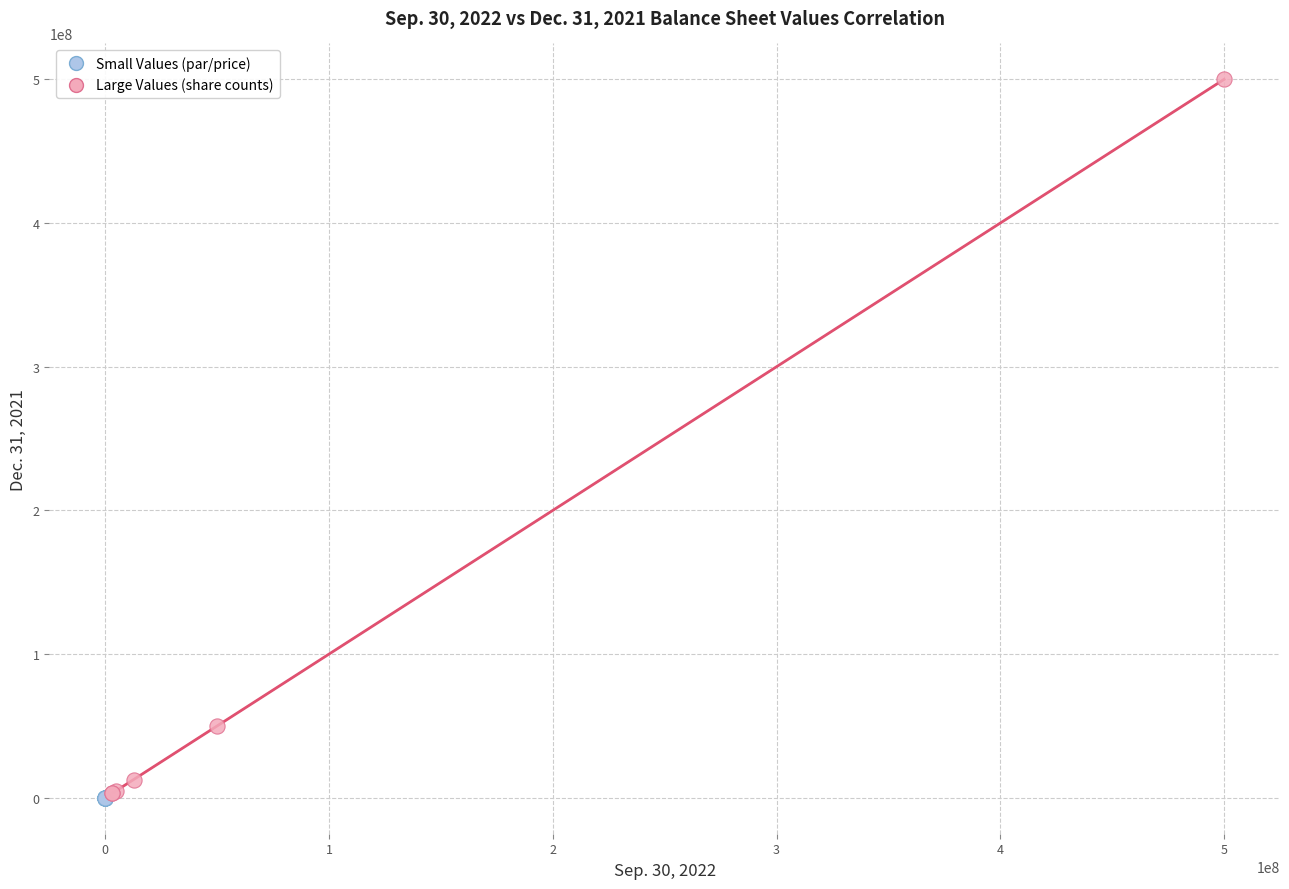

Which series contains the highest Y value?

Large Values (share counts)